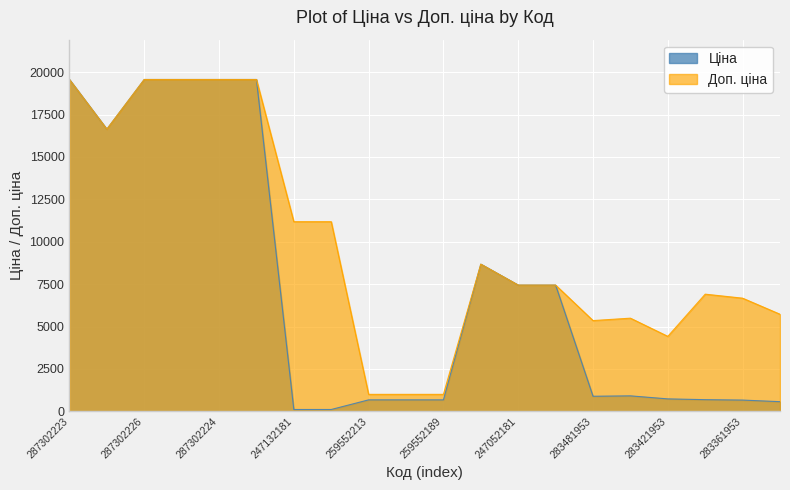

List the series in order of their peak value, lowest first.

Ціна, Доп. ціна